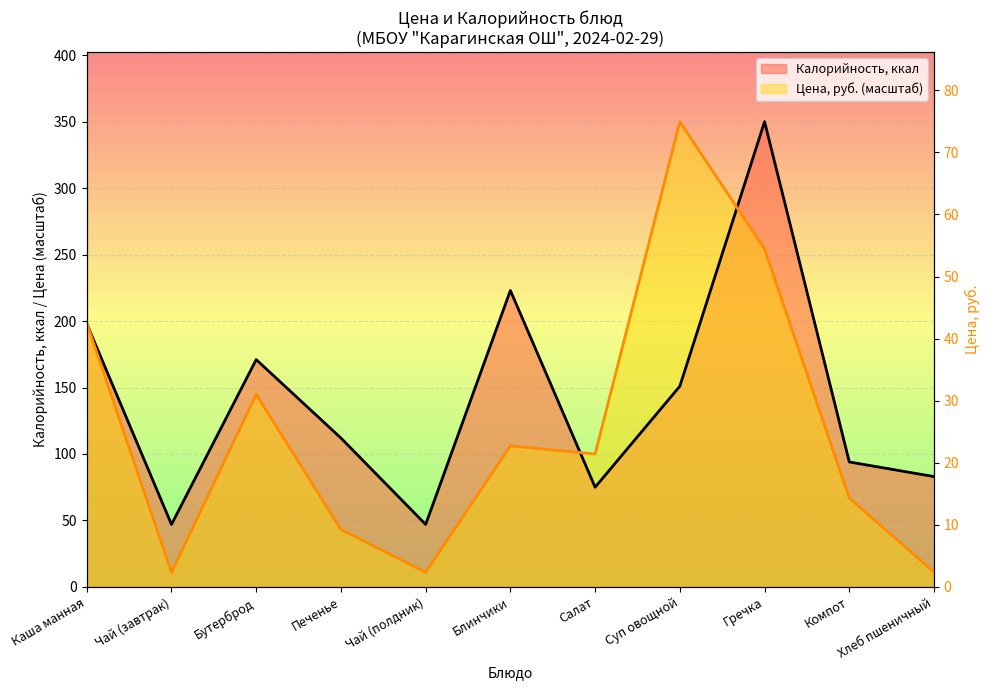

How many values in the Калорийность series exceed 112?

5